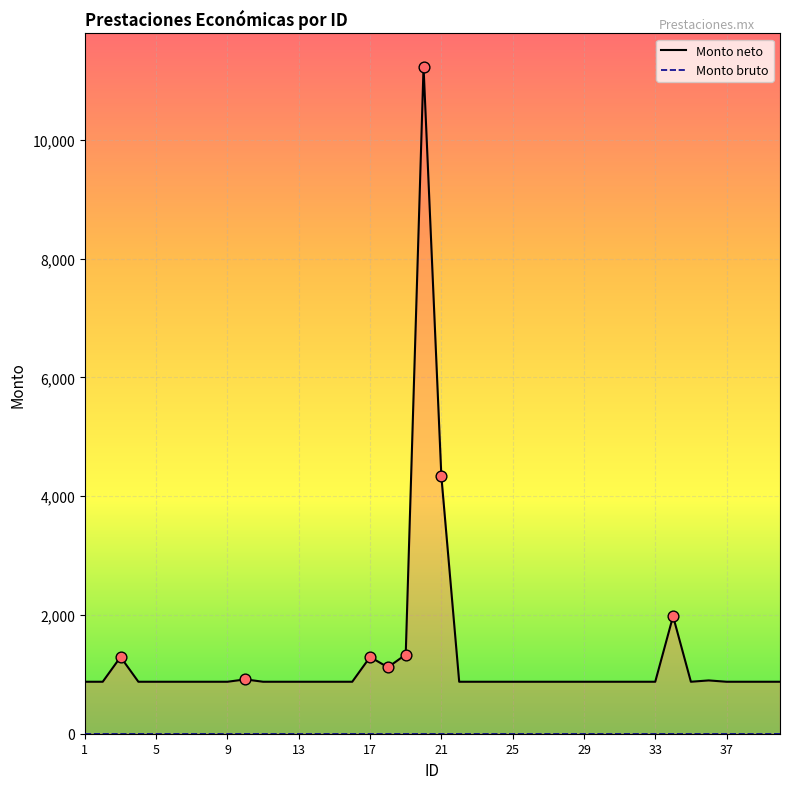

Which series contains the lowest Y value?

Monto bruto